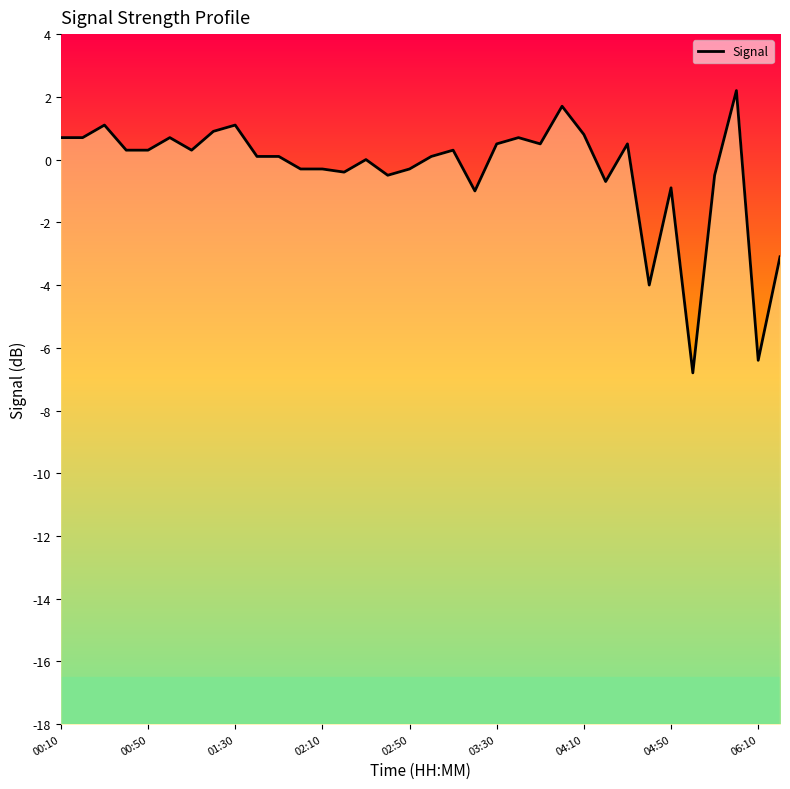

Where does the data first go above 0?

00:10